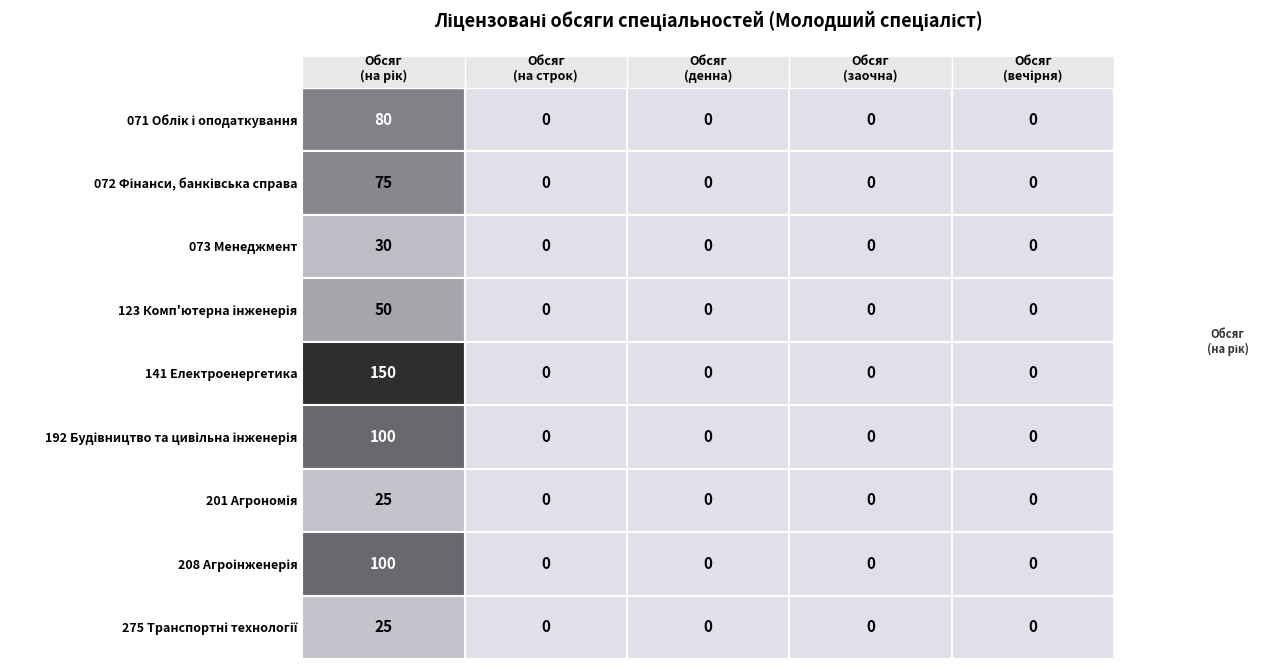

What is the average value of the 208 series?

20